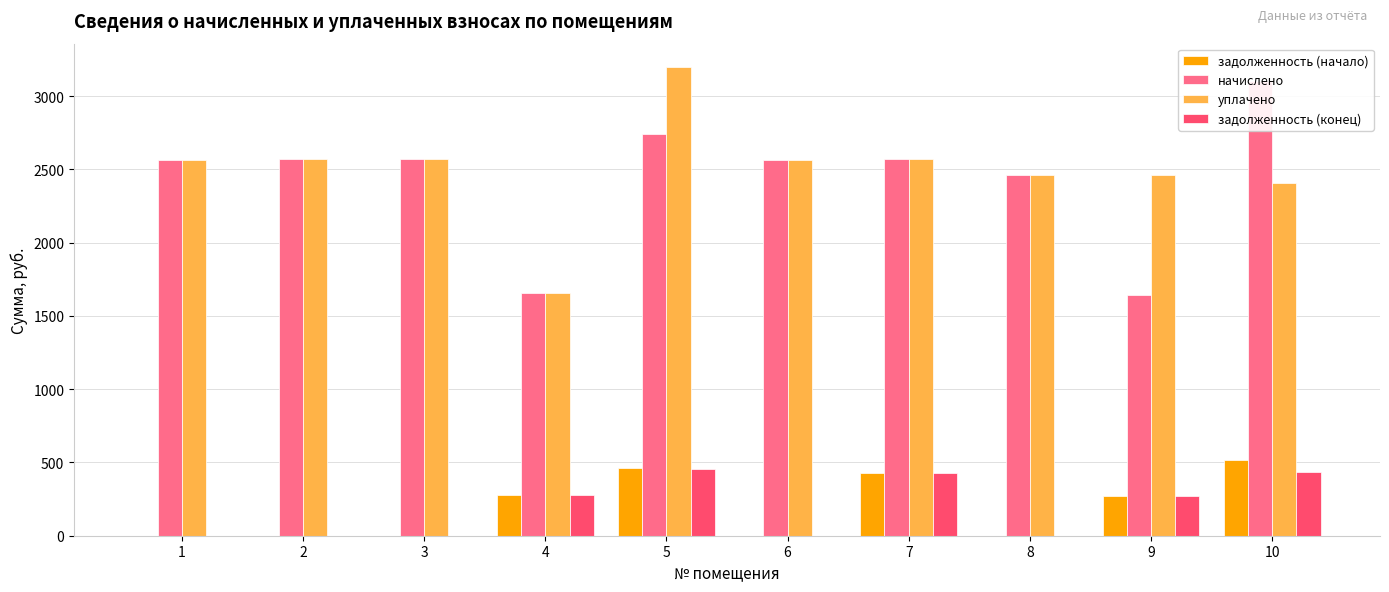

At which category does the chart reach its minimum across all series?

1